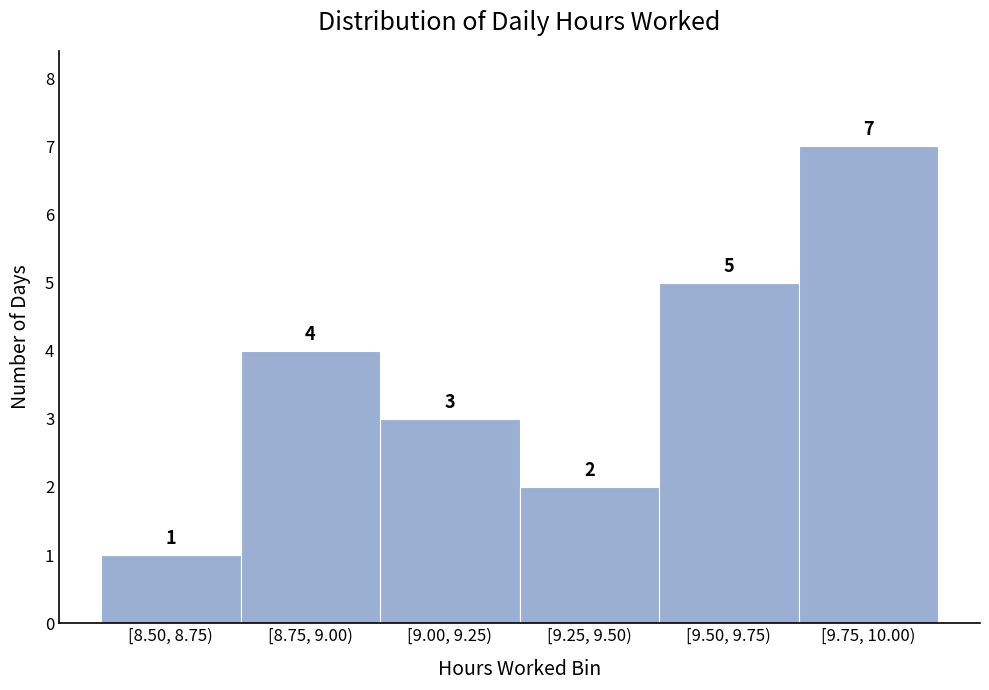

Reading left to right, what are all the values shown in this chart?

[8.50, 8.75)=1	[8.75, 9.00)=4	[9.00, 9.25)=3	[9.25, 9.50)=2	[9.50, 9.75)=5	[9.75, 10.00)=7